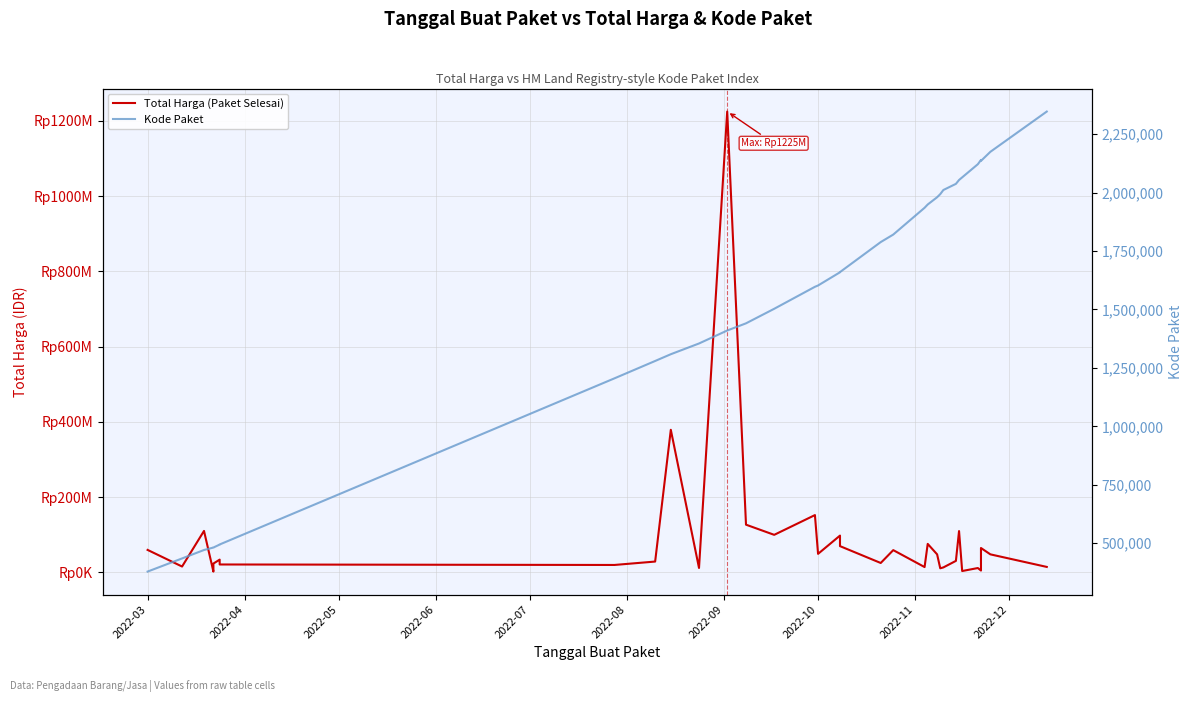

Reading right to left, what are all the values shown in this chart?

Total Harga (Paket Selesai): 14750000	48140000	65000000	5093000	11800000	3825000	110000000	30800000	13442000	11100000	48140000	75920000	14400000	59375000	25200000	70000000	98000000	49478000	152477000	100000000	127000000	1224682000	12000000	379075000	29000000	19950000	21231000	27720000	34132505	23680800	2395750	110389990	15787200	59935000
Kode Paket: 2346755	2174549	2135660	2139573	2121450	2065183	2053931	2037404	2011140	1993460	1980186	1949122	1935089	1820441	1788370	1659934	1659185	1602603	1597005	1502912	1440709	1409947	1354517	1308563	1279649	1205257	494589	494315	494126	481528	481472	470979	434878	378667